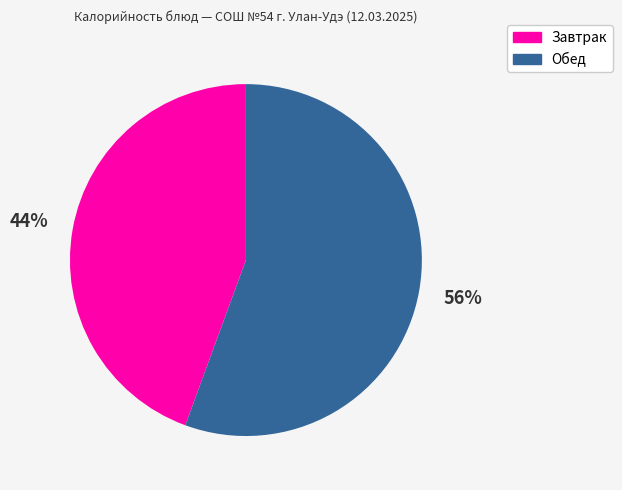

Is there a majority slice in this chart?

Yes